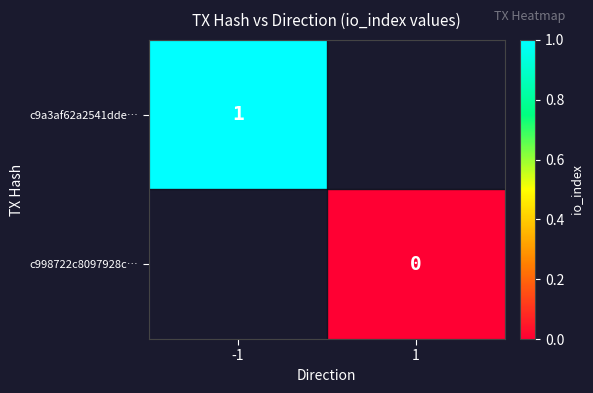

Is it true that c9a3af62a2541dde… equals 1 at -1?

True